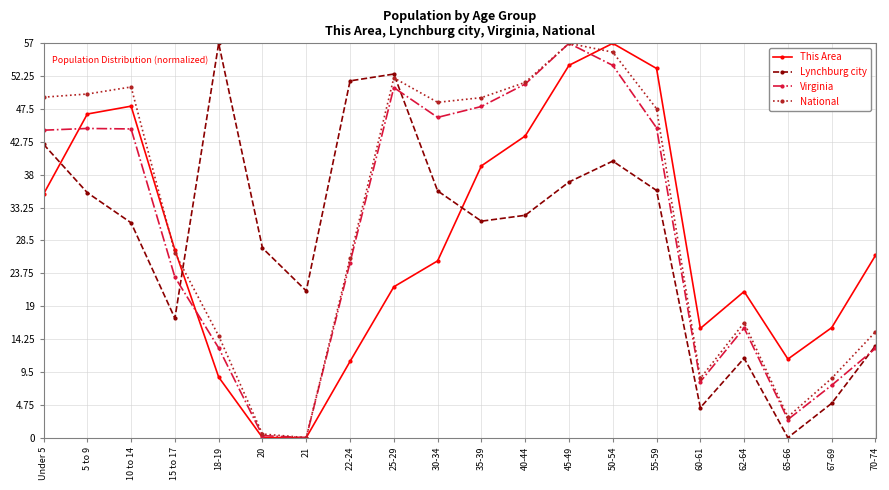

Rank the series at 50-54 from lowest to highest value.

Lynchburg city, Virginia, National, This Area